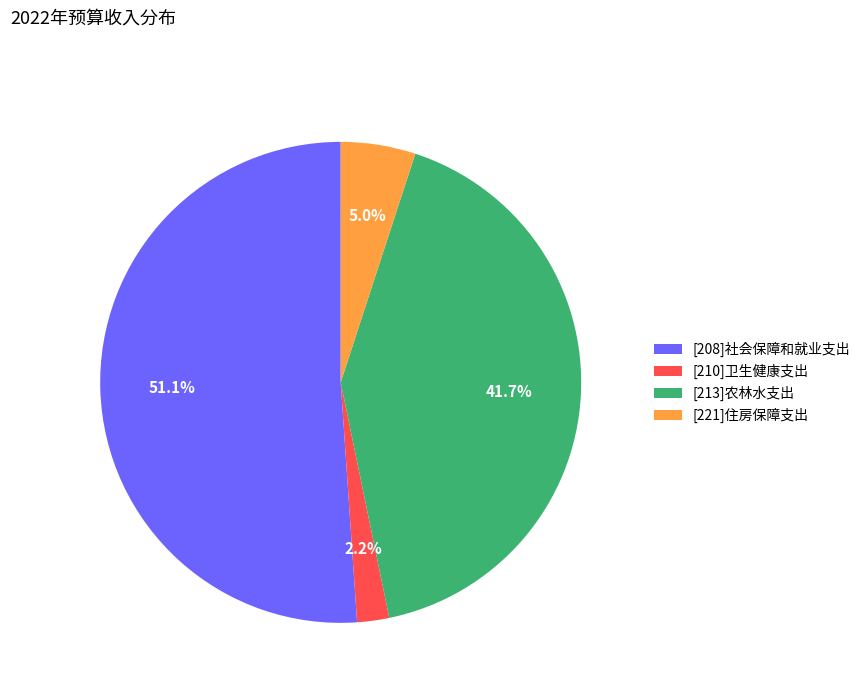

Is there a majority slice in this chart?

Yes